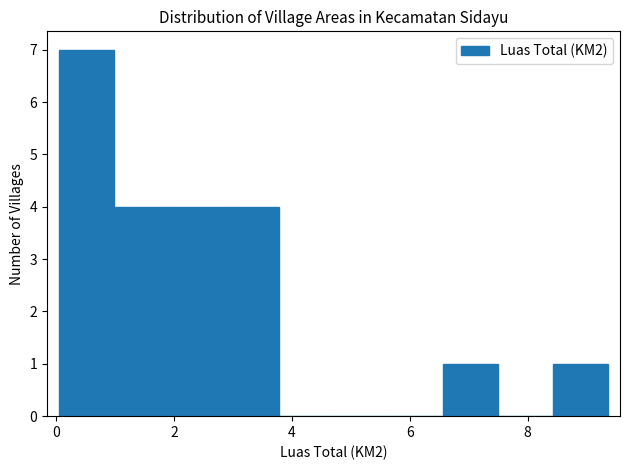

Reading left to right, list every bar in this chart as the range it spans on the x-axis followed by its height. Neither the bar edges nor the heights are printed on the chart, so give them approximately, as read against the axes.

0.0 to 1.0: 7
1.0 to 2.0: 4
2.0 to 2.8: 4
2.8 to 3.8: 4
3.8 to 4.8: 0
4.8 to 5.6: 0
5.6 to 6.6: 0
6.6 to 7.6: 1
7.6 to 8.4: 0
8.4 to 9.4: 1